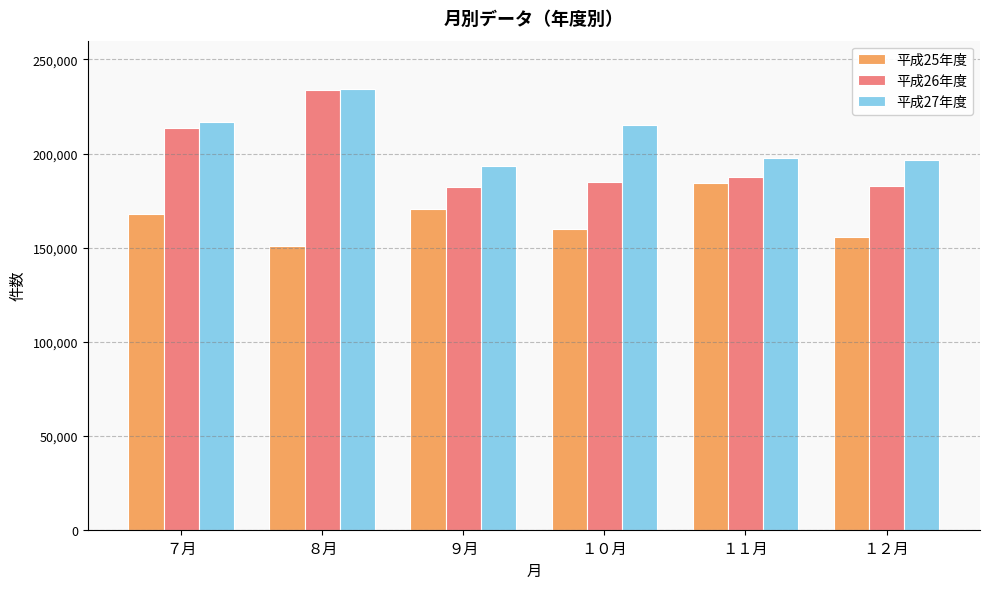

Which series changed the most between ８月 and １１月?

平成26年度